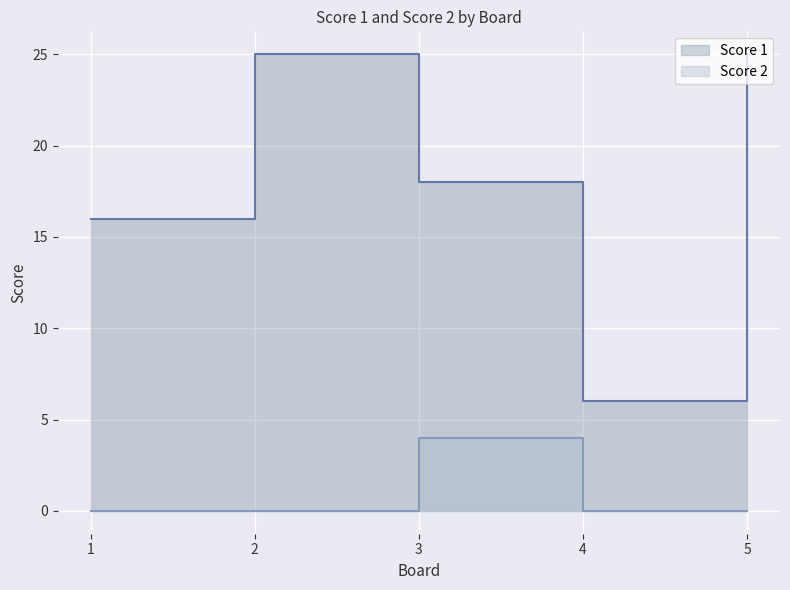

Which has a higher value, 2 or 1?

2